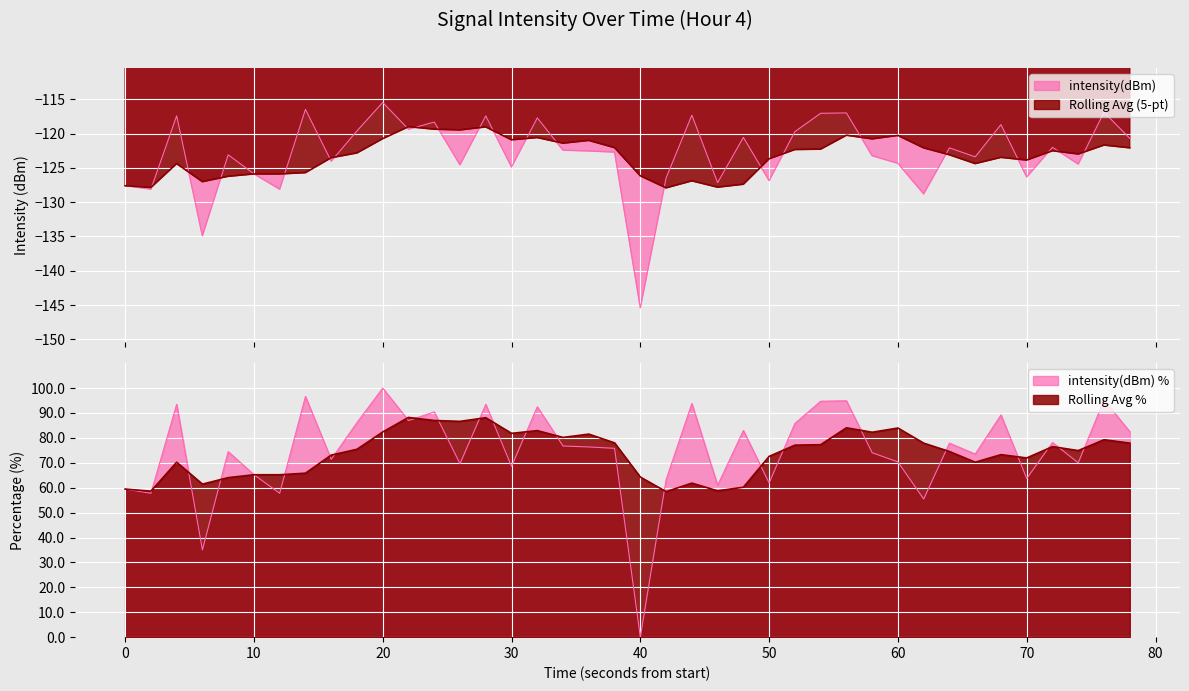

What is the smallest value displayed?

-145.4